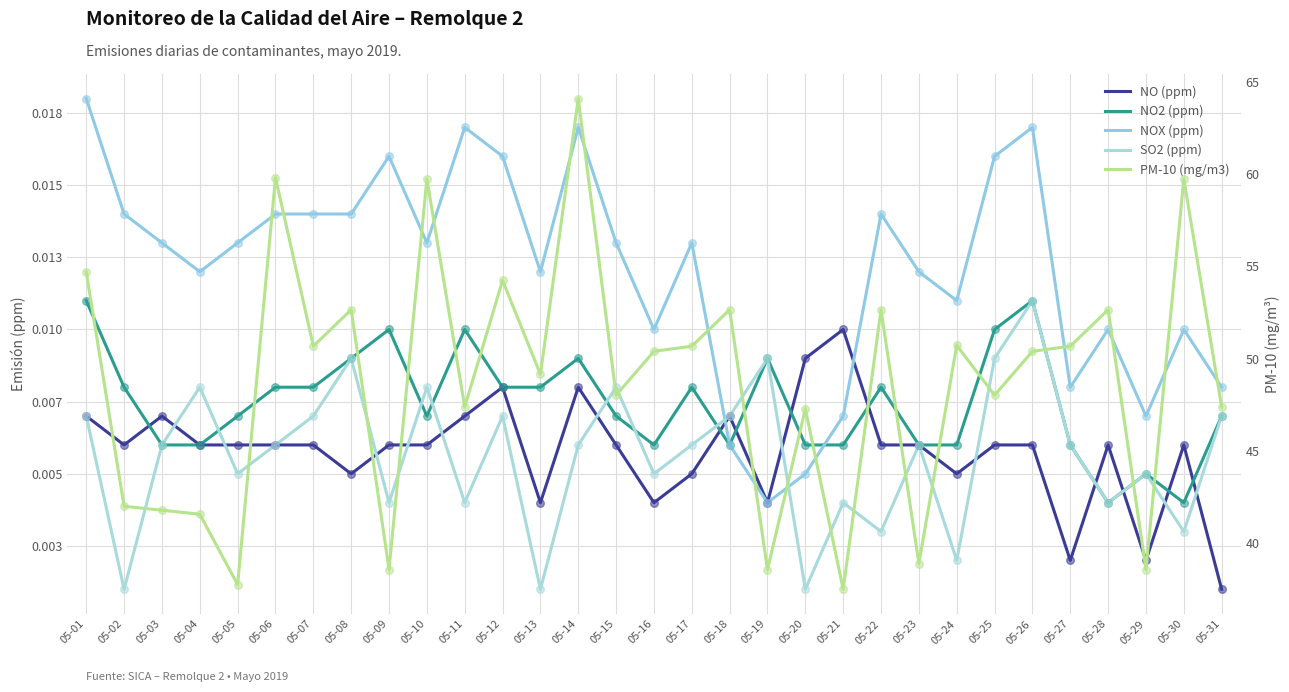

What is the total value across all series at 05-22?

52.7